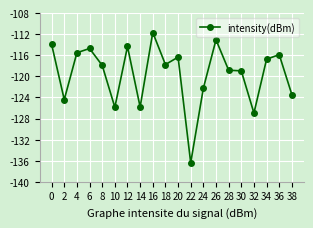

What is the smallest value displayed?

-136.4